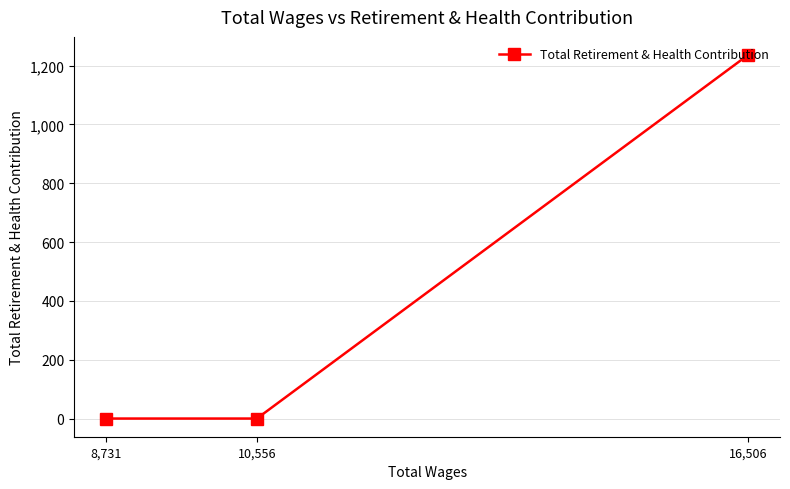

What is the average value?

412